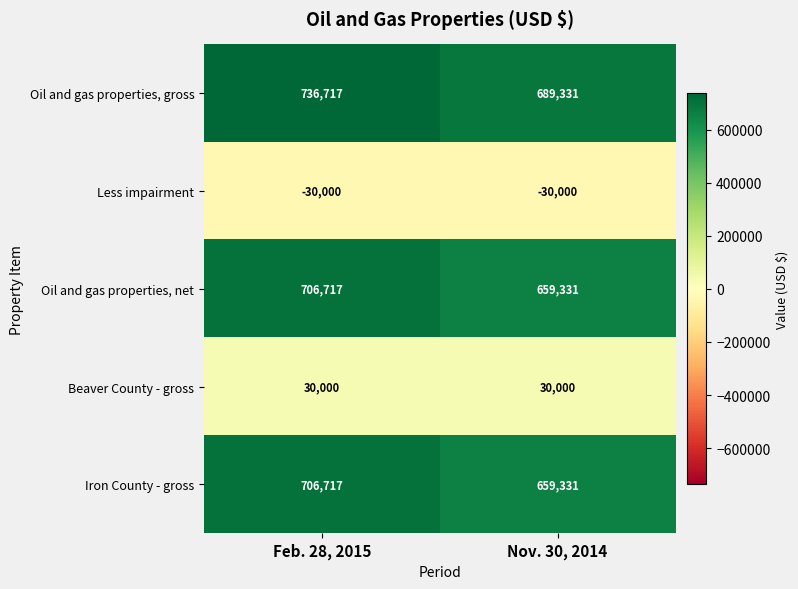

The Oil and gas properties, net series shows 659331 at Nov. 30, 2014. True or false?

True